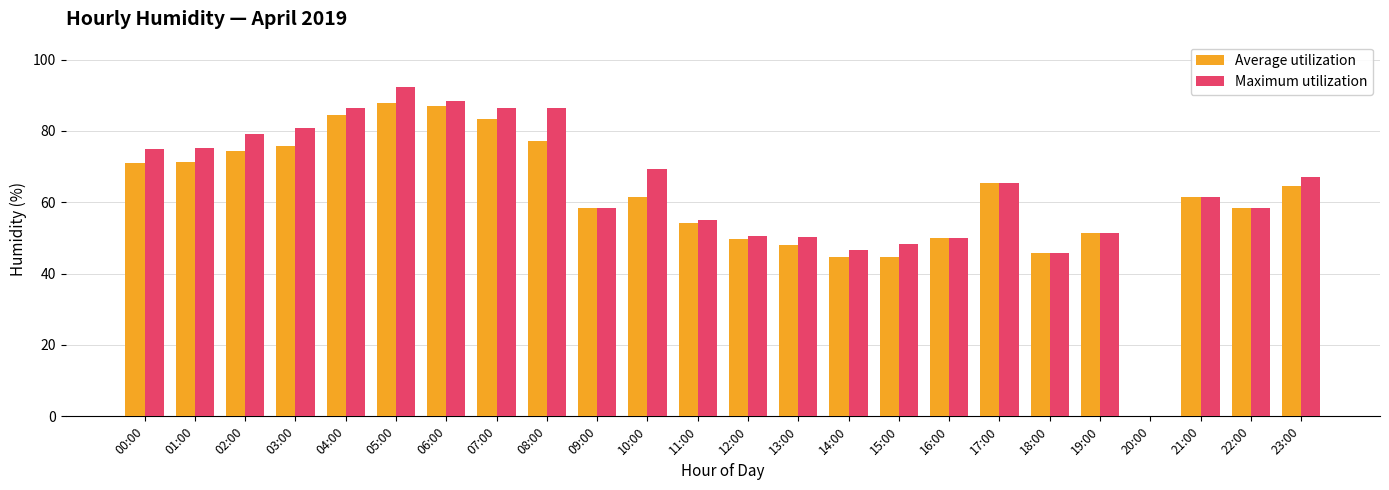

What is the maximum value for Maximum utilization?

92.2